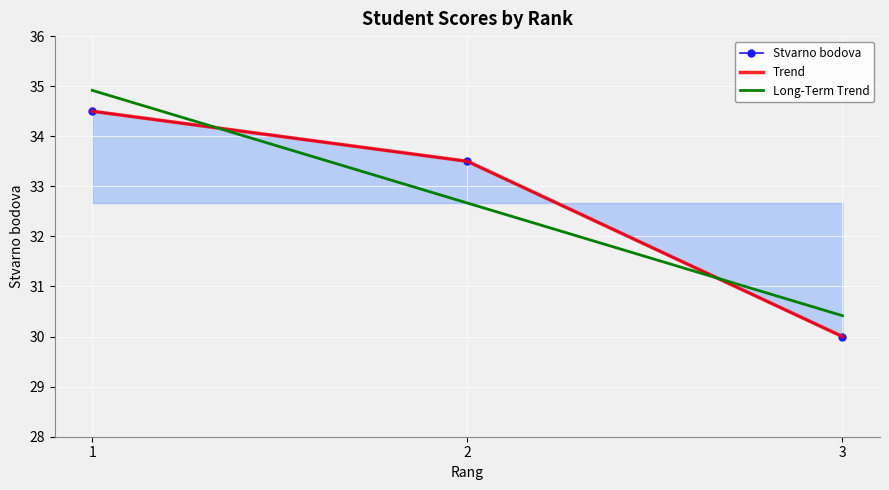

Is it true that the value at 1 is 47.9?

False